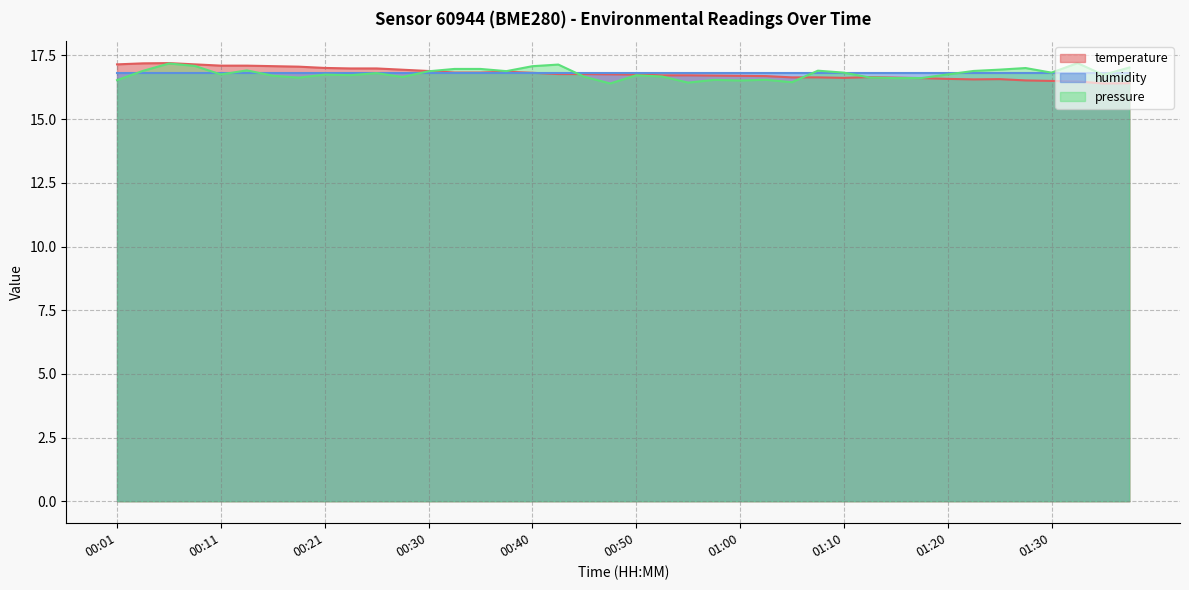

What is the sum of the values at 00:55 and 00:21?

33.7